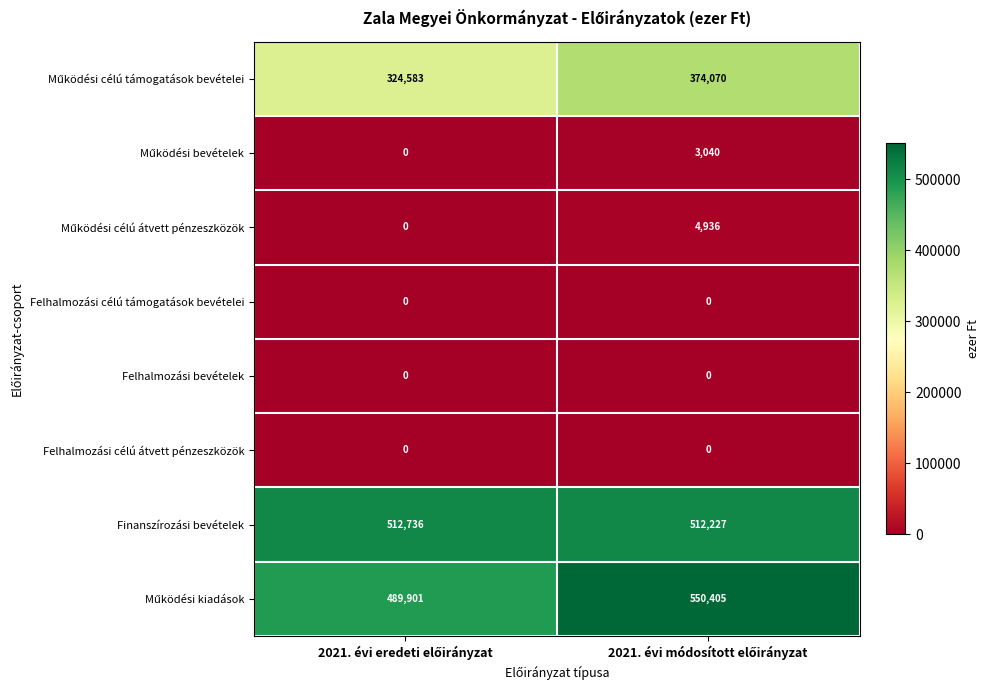

What is the maximum value shown in the chart?

550405